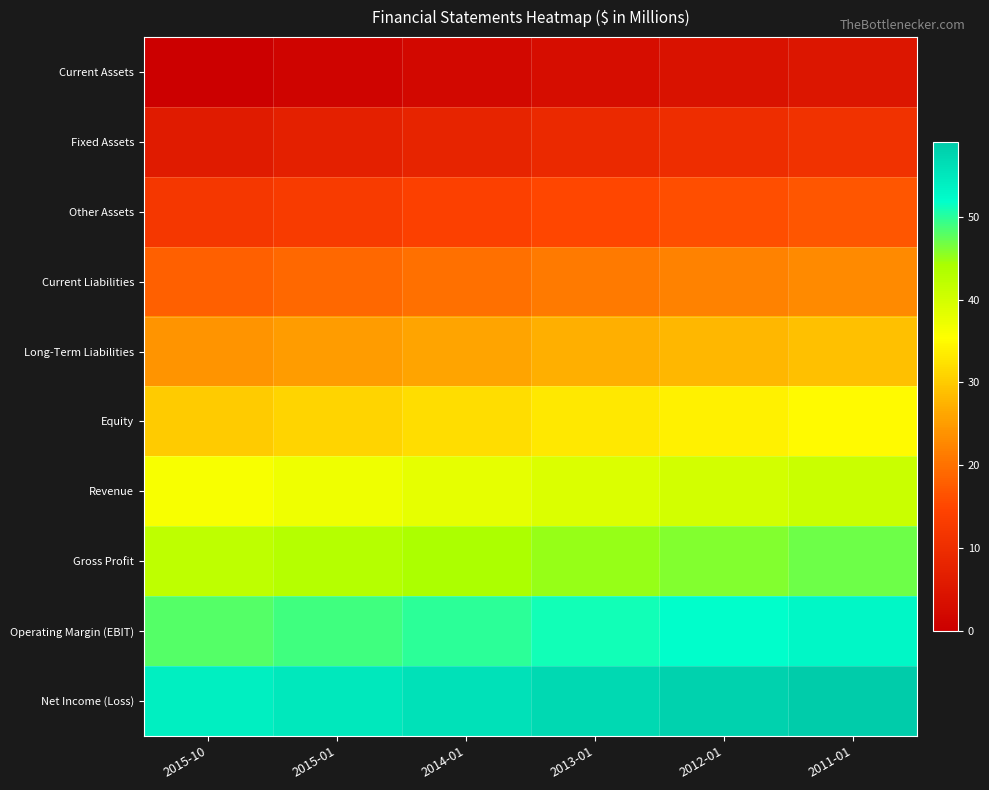

List the series in order of their peak value, lowest first.

Current Assets, Fixed Assets, Other Assets, Current Liabilities, Long-Term Liabilities, Equity, Revenue, Gross Profit, Operating Margin (EBIT), Net Income (Loss)